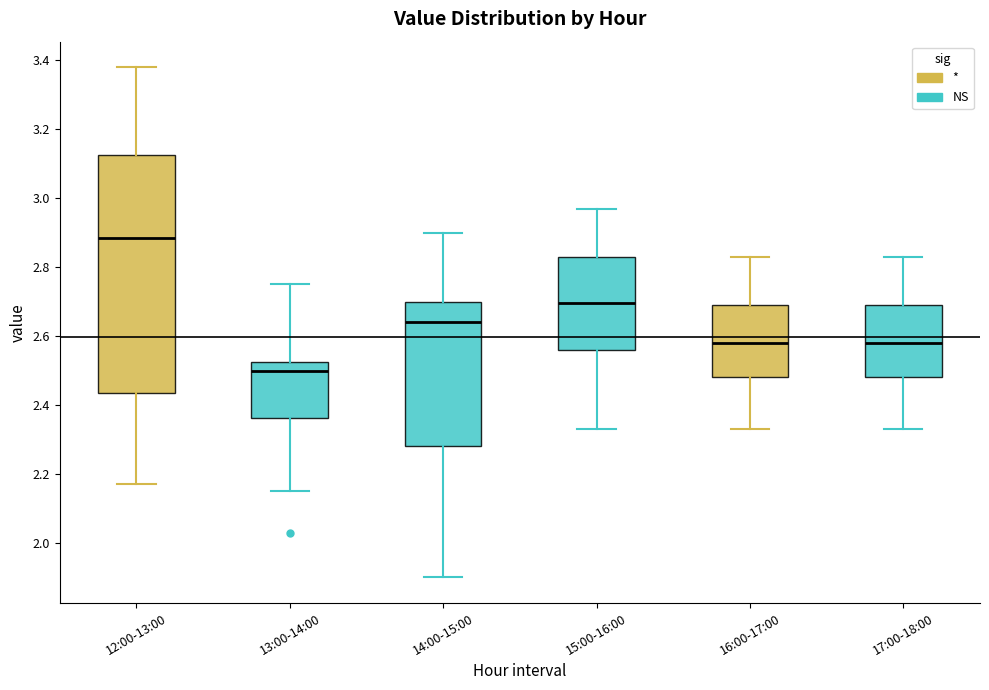

Which box has the lowest median line?

13:00-14:00